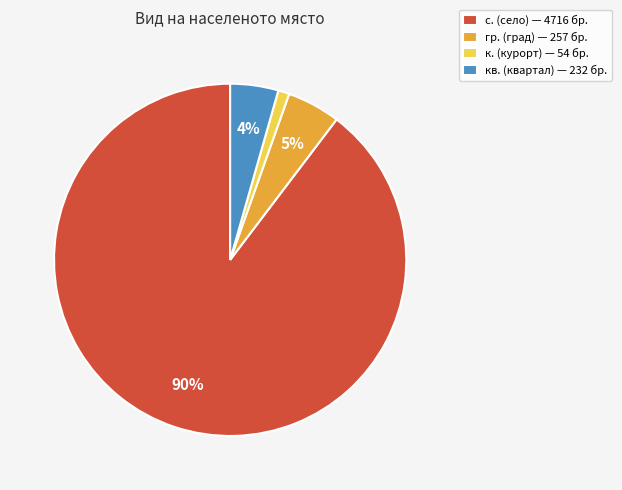

Which slice is the smallest?

к. (курорт) — 54 бр.